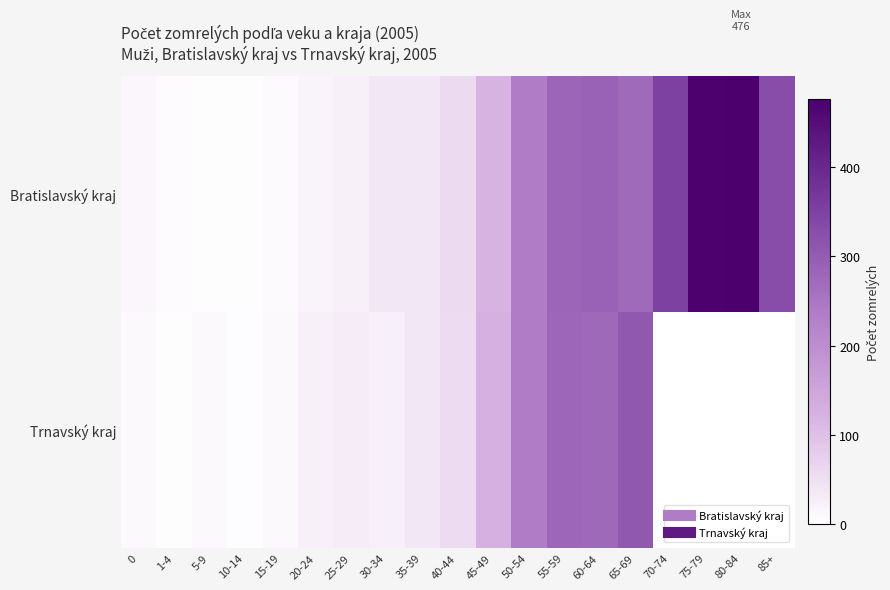

At 20-24, list the series in order from largest to smallest.

Trnavský kraj, Bratislavský kraj